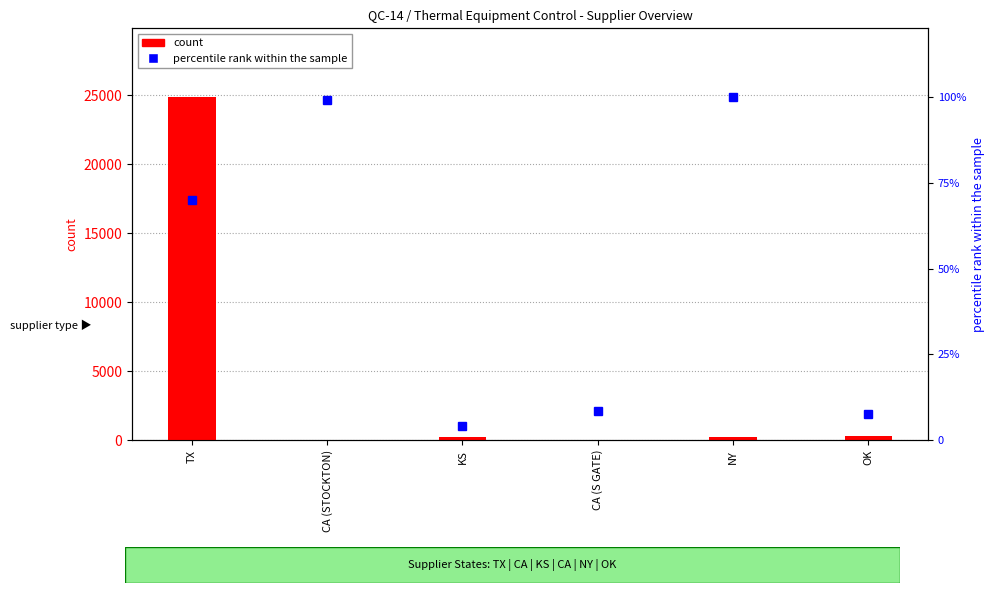

At which label does count reach its minimum?

CA (S GATE)